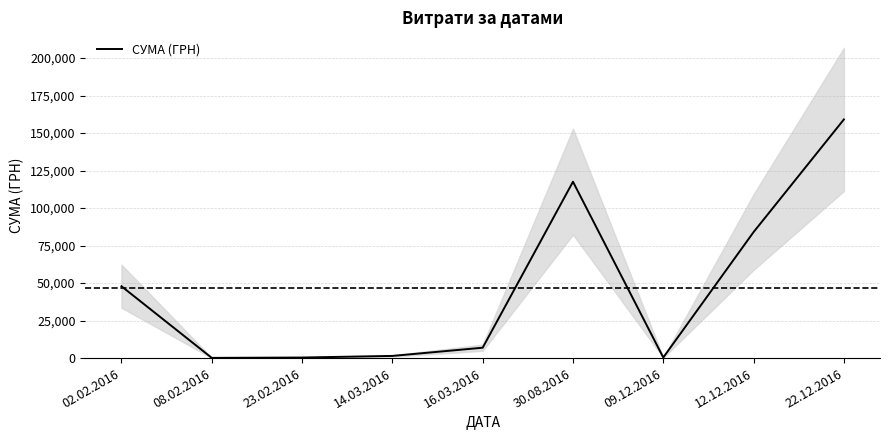

Between 16.03.2016 and 30.08.2016, which is larger?

30.08.2016